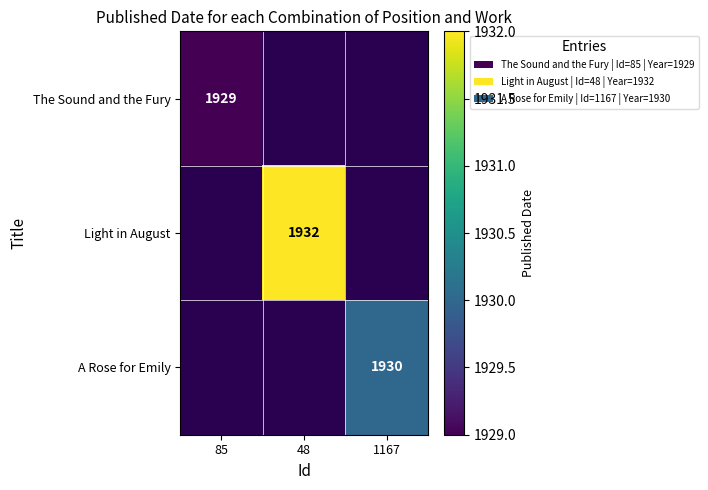

Count the number of categories in the chart.

3